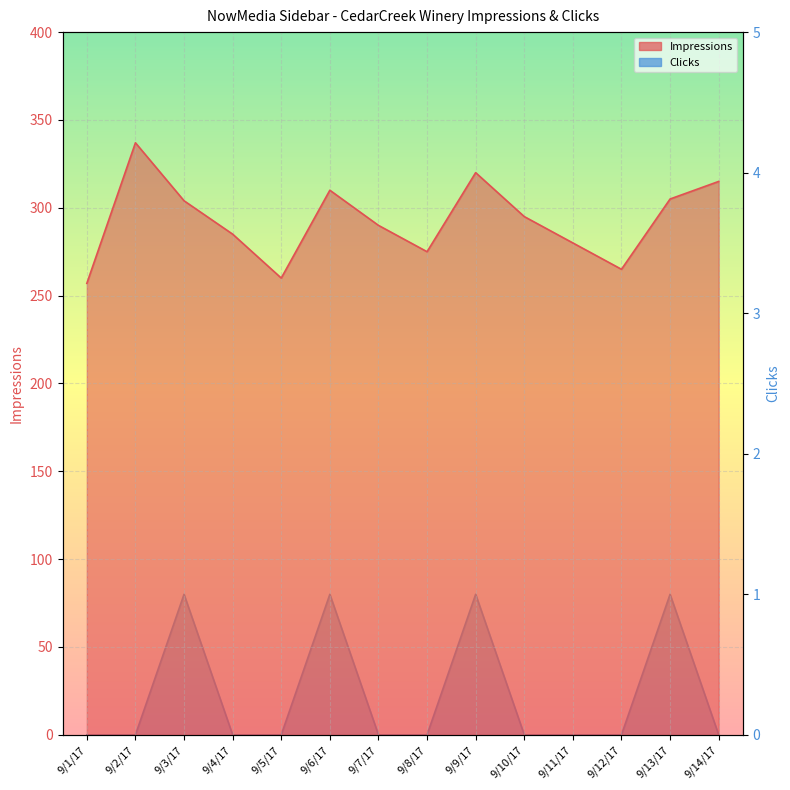

What is the difference between the maximum and minimum values in the Impressions series?

80